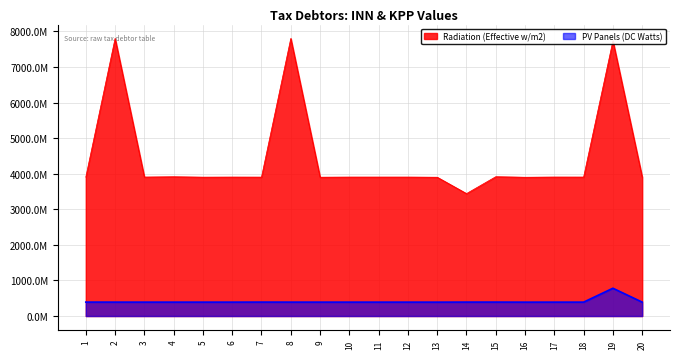

Reading left to right, what are all the values shown in this chart?

Radiation (Effective w/m2): 3905038359	7804131655	3906953632	3915452093	3904084320	3906323165	3905080255	7804131655	3903006520	3906185691	3906280232	3906312558	3902010242	3442085006	3916502029	3901501079	3907060663	3906338806	7736229064	3906978370
PV Panels (DC Watts): 391701001	390901001	390601001	390601001	390601001	390601001	391701001	390901001	390701001	390601001	390601001	390601001	390201001	391701001	391801001	390101001	390601001	390601001	781301001	390601001